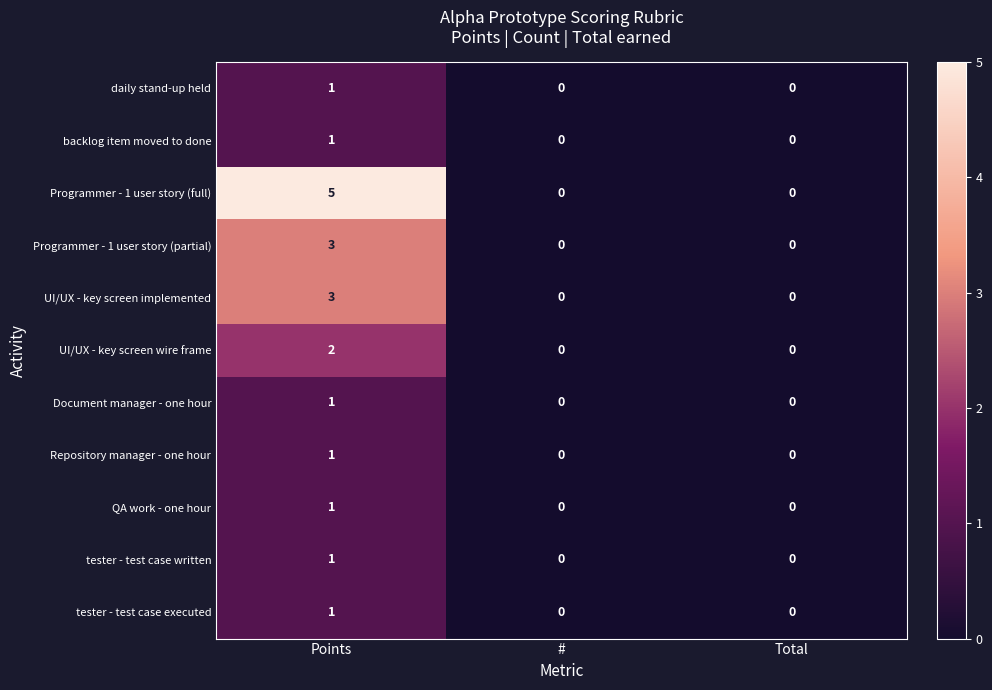

Is the value of Repository manager - one hour at Points greater than the value of Programmer - 1 user story (full) at Points?

No